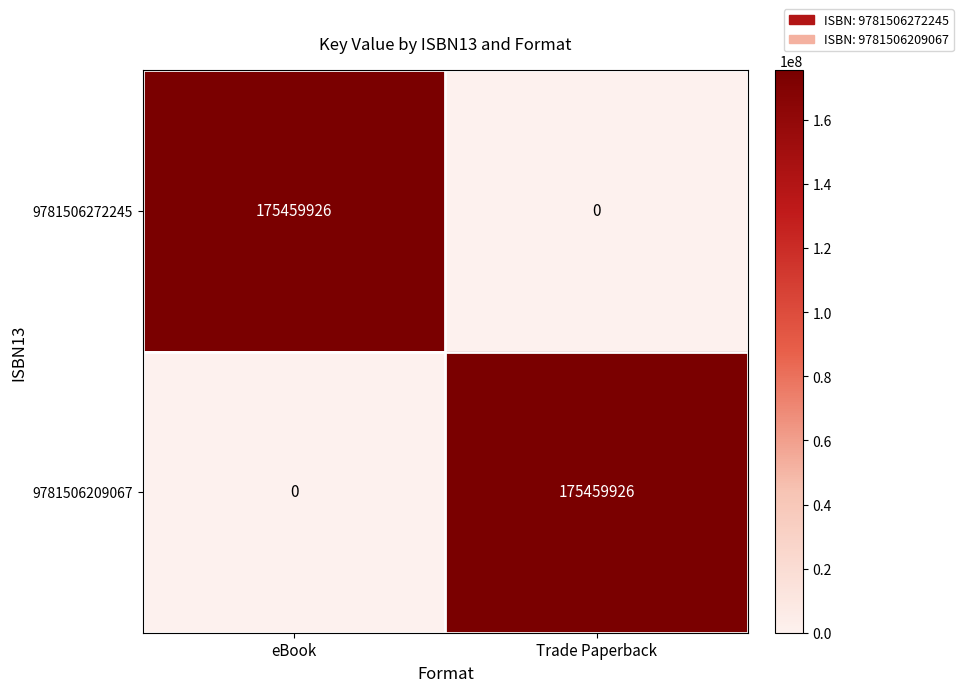

Reading left to right, what are all the values shown in this chart?

9781506272245: 175459926	0
9781506209067: 0	175459926